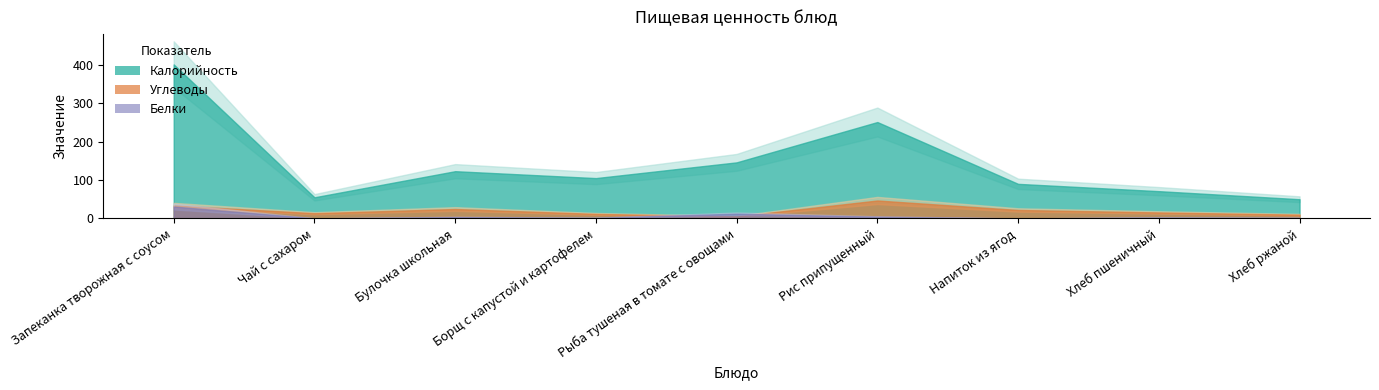

What is the label of the 5th point from the left?

Рыба тушеная в томате с овощами